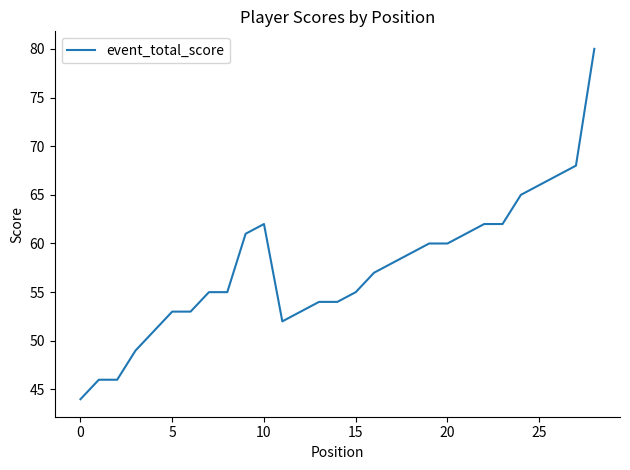

What is the greatest value displayed?

80